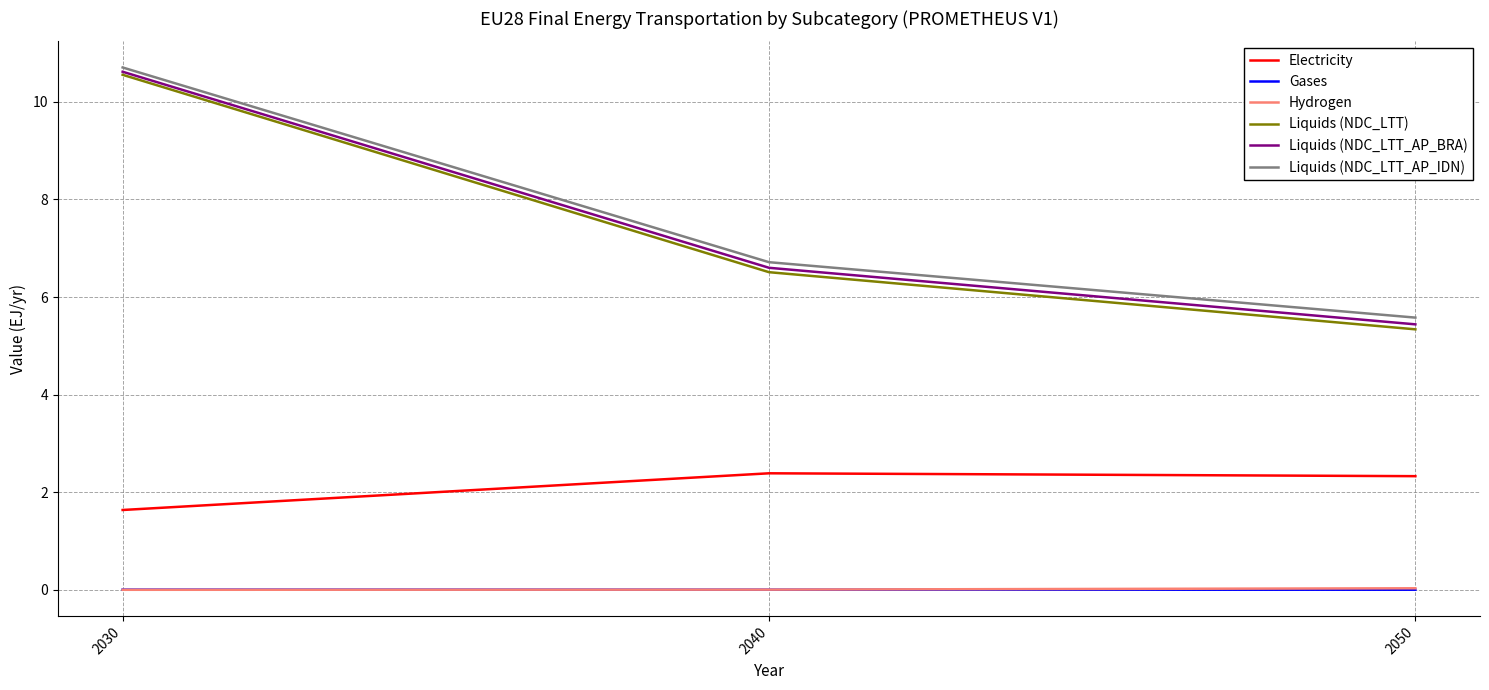

What are all the series names shown in the legend?

Electricity, Gases, Hydrogen, Liquids (NDC_LTT), Liquids (NDC_LTT_AP_BRA), Liquids (NDC_LTT_AP_IDN)